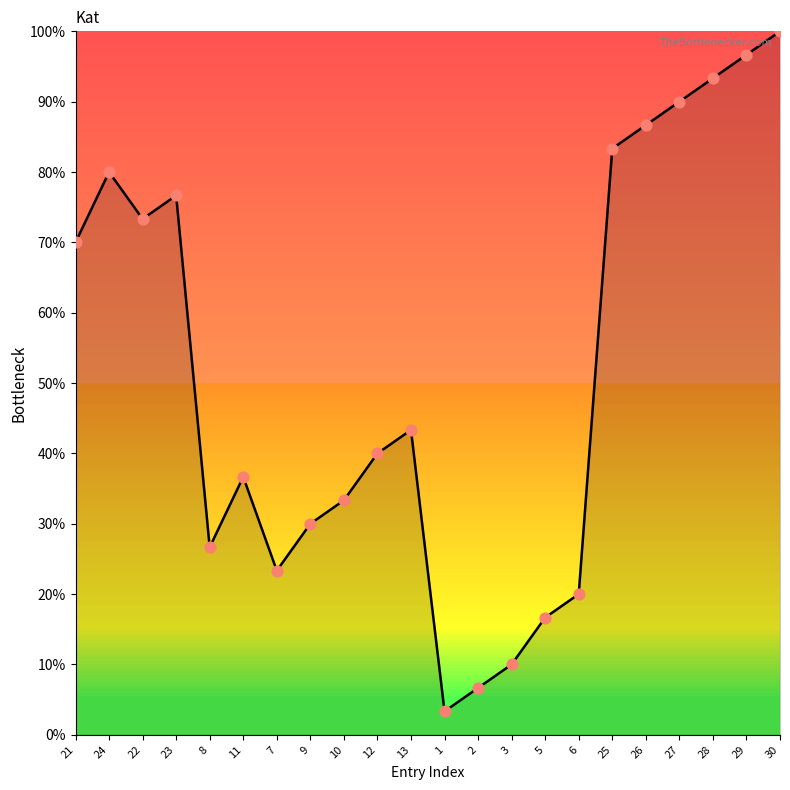

What is the change in value from 2 to 27?

+83.3